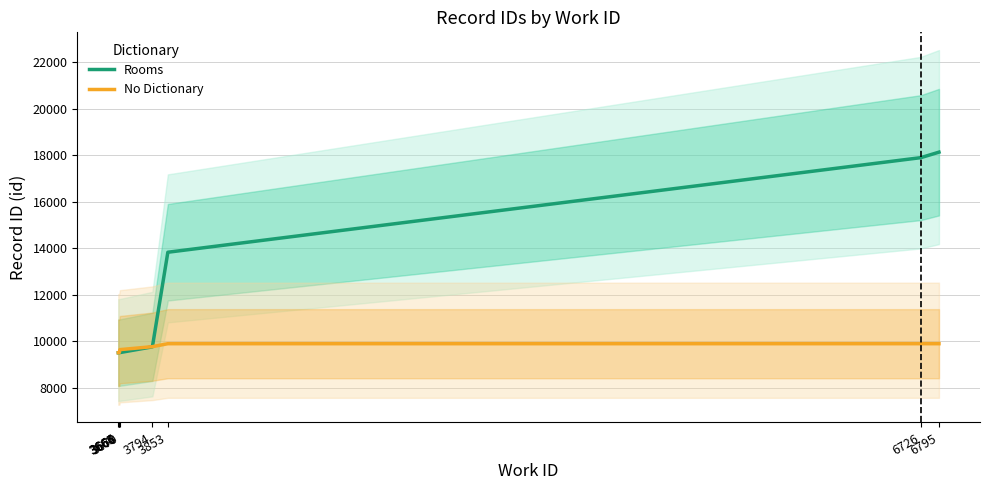

What is the value of the No Dictionary point at the 6th from the left?

9771.3